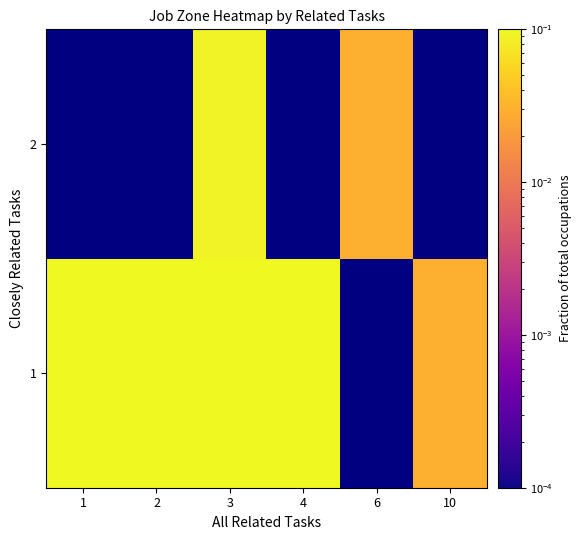

What is the approximate value of 1 at 4?

0.1